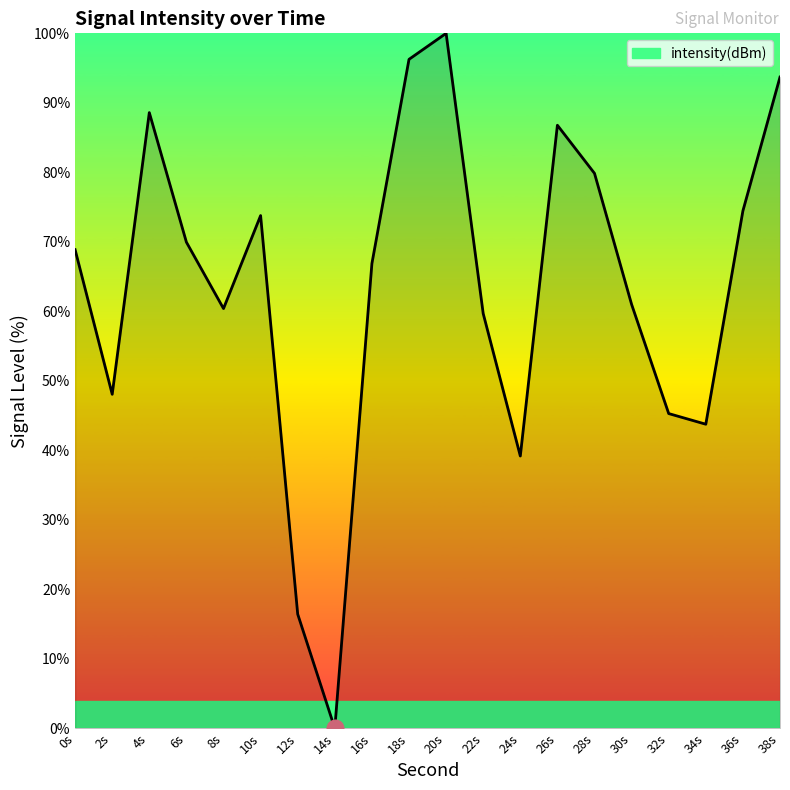

True or false: the data shows 68.9 at 0s.

True